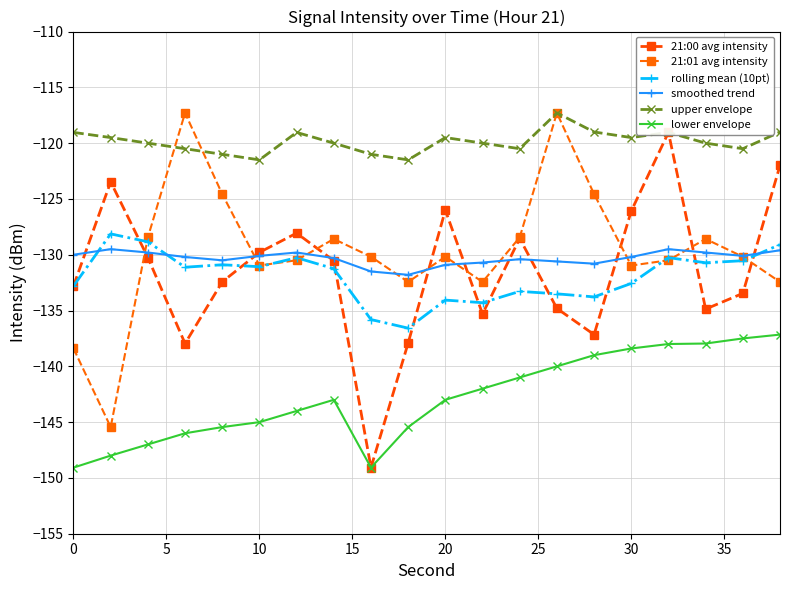

How many interior local valleys does the 21:01 avg intensity series have?

5